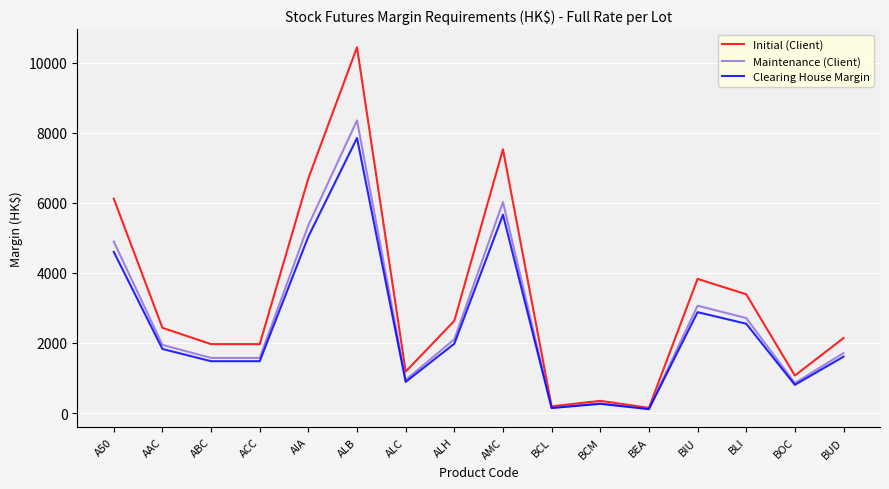

Which series changed the most between ALB and BIU?

Initial (Client)